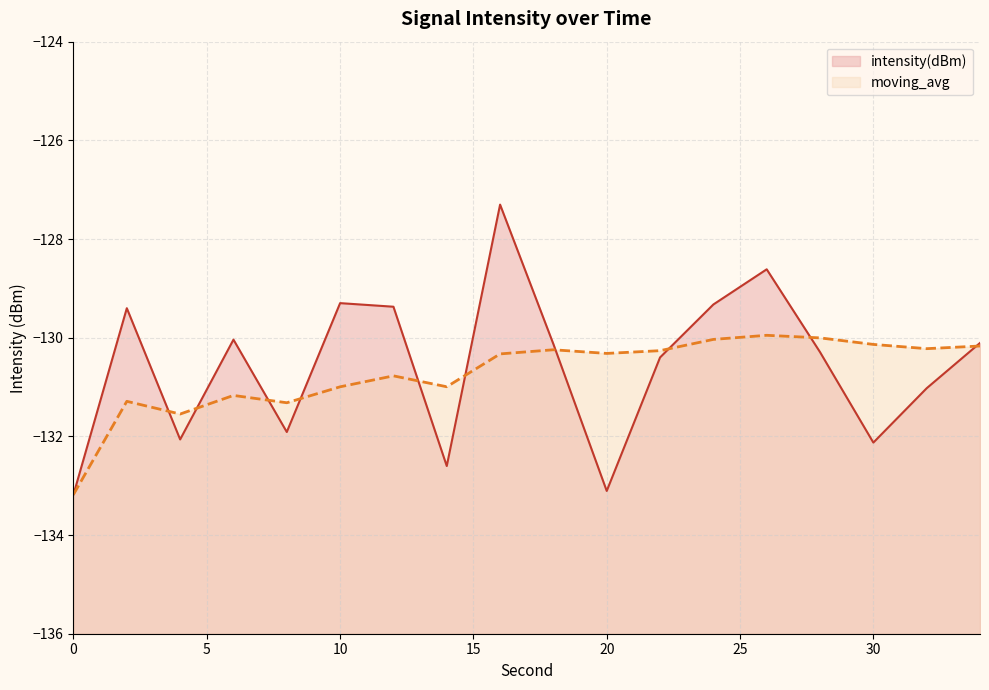

Reading left to right, extract all data points from this chart.

intensity(dBm): -133.2	-129.4	-132.1	-130.0	-131.9	-129.3	-129.4	-132.6	-127.3	-130.1	-133.1	-130.4	-129.3	-128.6	-130.3	-132.1	-131.0	-130.1
moving_avg: -133.2	-131.3	-131.5	-131.2	-131.3	-131.0	-130.8	-131.0	-130.3	-130.2	-130.3	-130.3	-130.0	-130.0	-130.0	-130.1	-130.2	-130.2